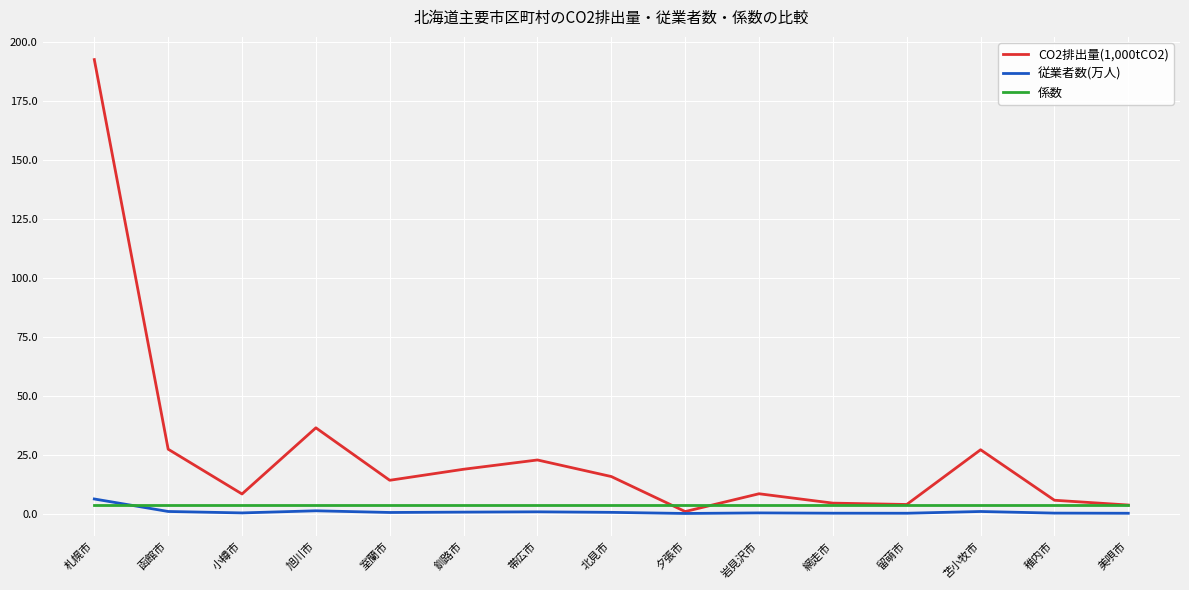

What is the approximate value of 係数 at 釧路市?

3.7